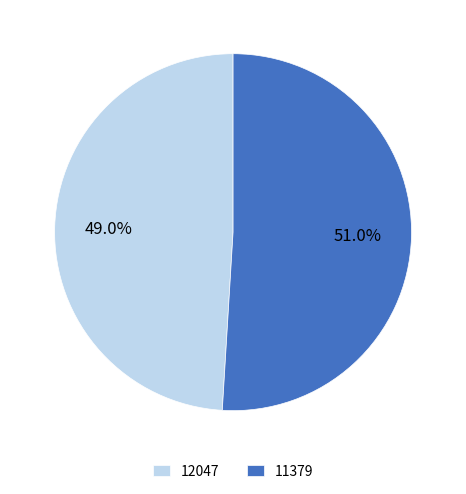

What is the largest slice in the pie chart?

11379